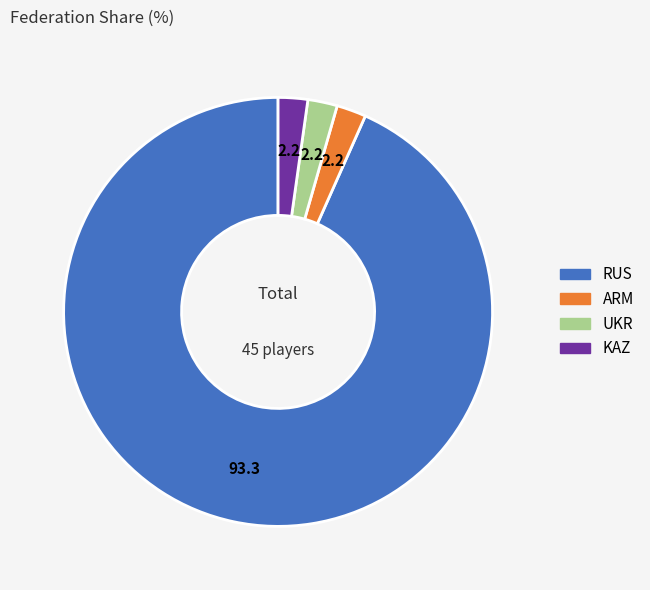

Is the sum of ARM and KAZ greater than half?

No